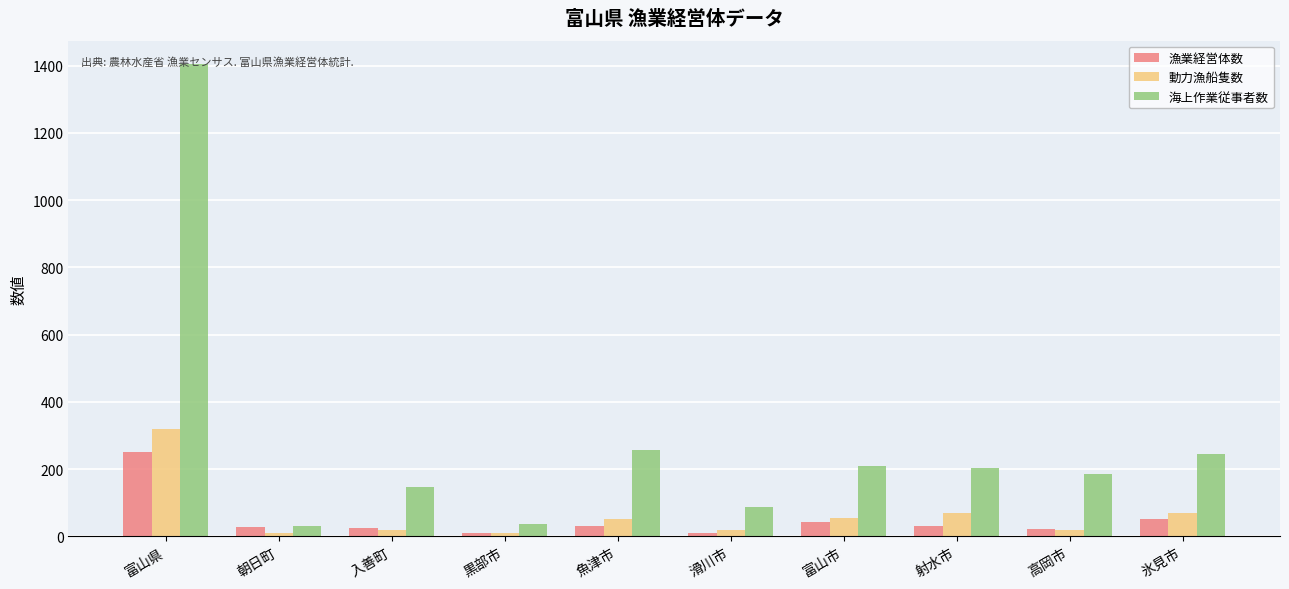

Which series has the largest total across all categories?

海上作業従事者数